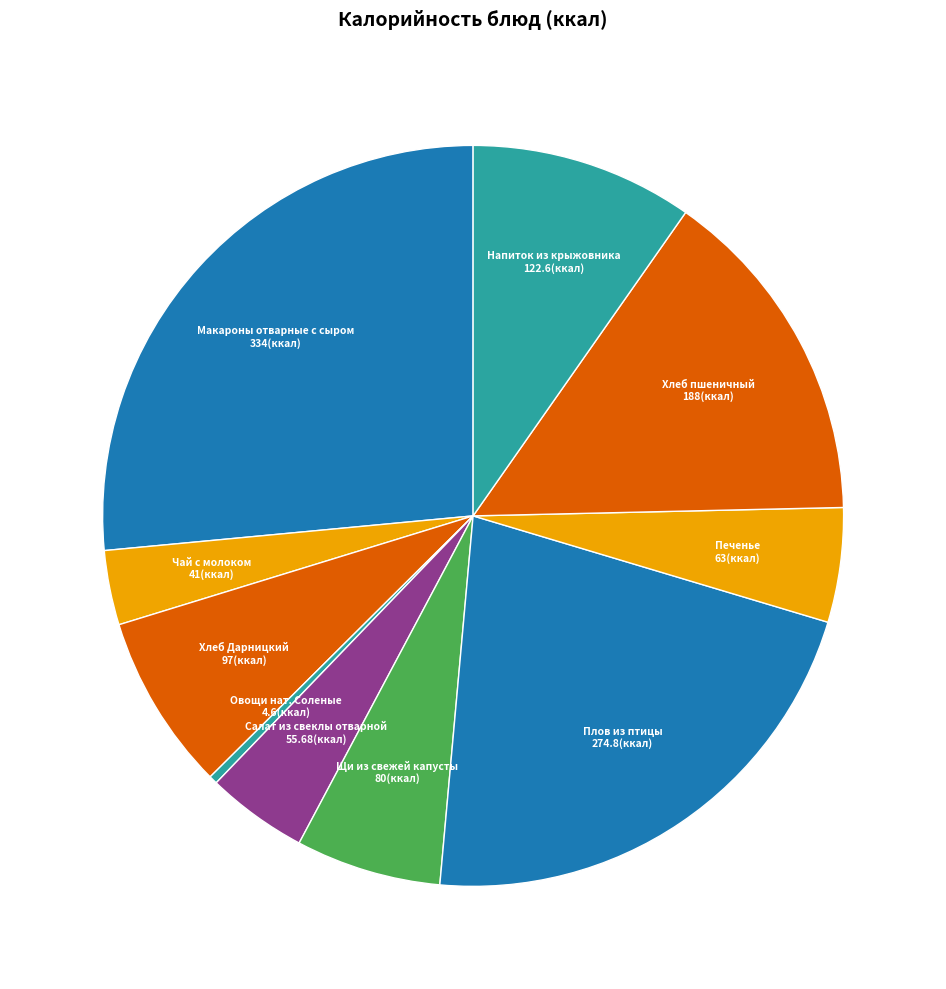

Approximately how many times larger is the value at Плов из птицы compared to Салат из свеклы отварной?

4.9